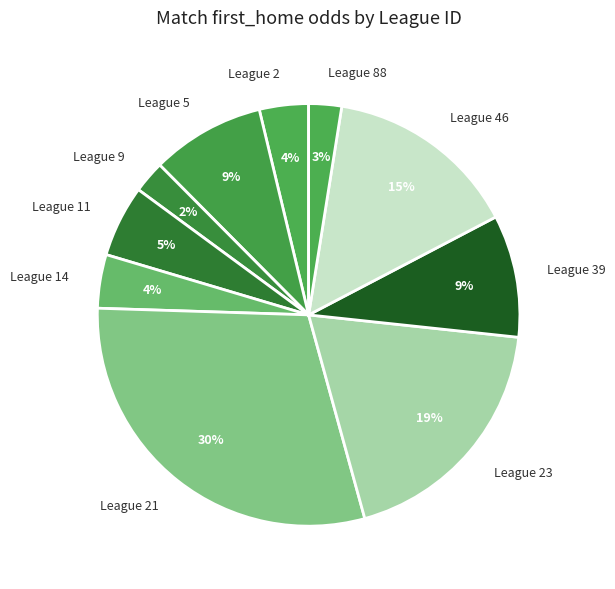

Which slice is the largest?

League 21